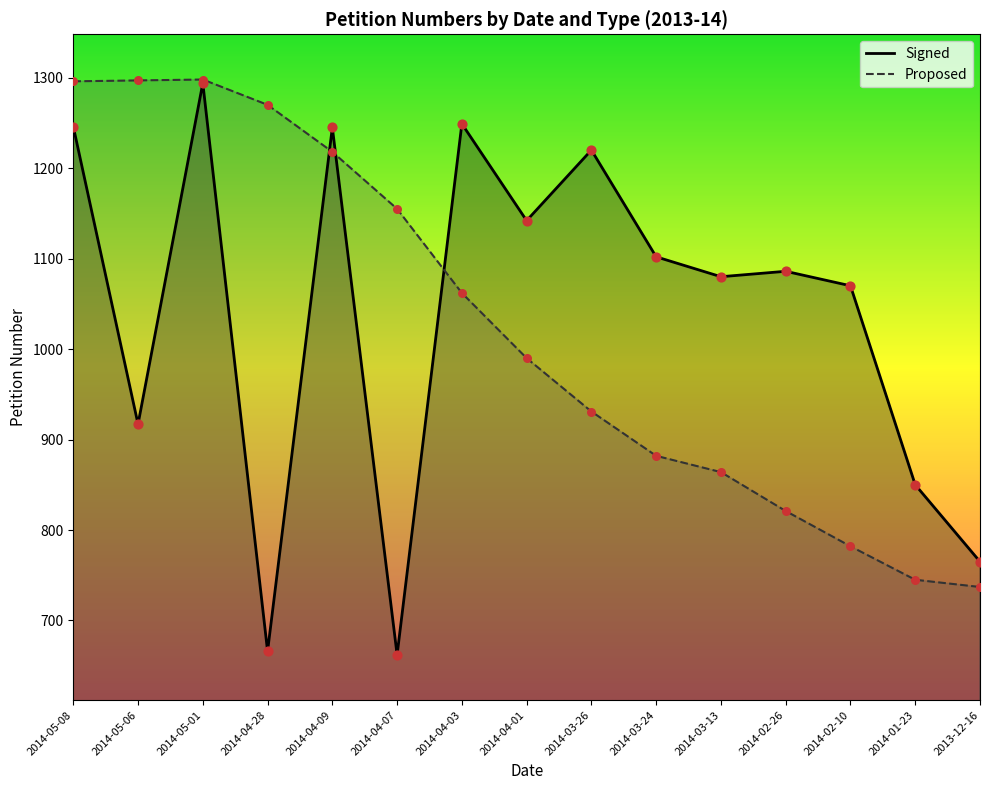

Which series has the largest total across all categories?

Signed